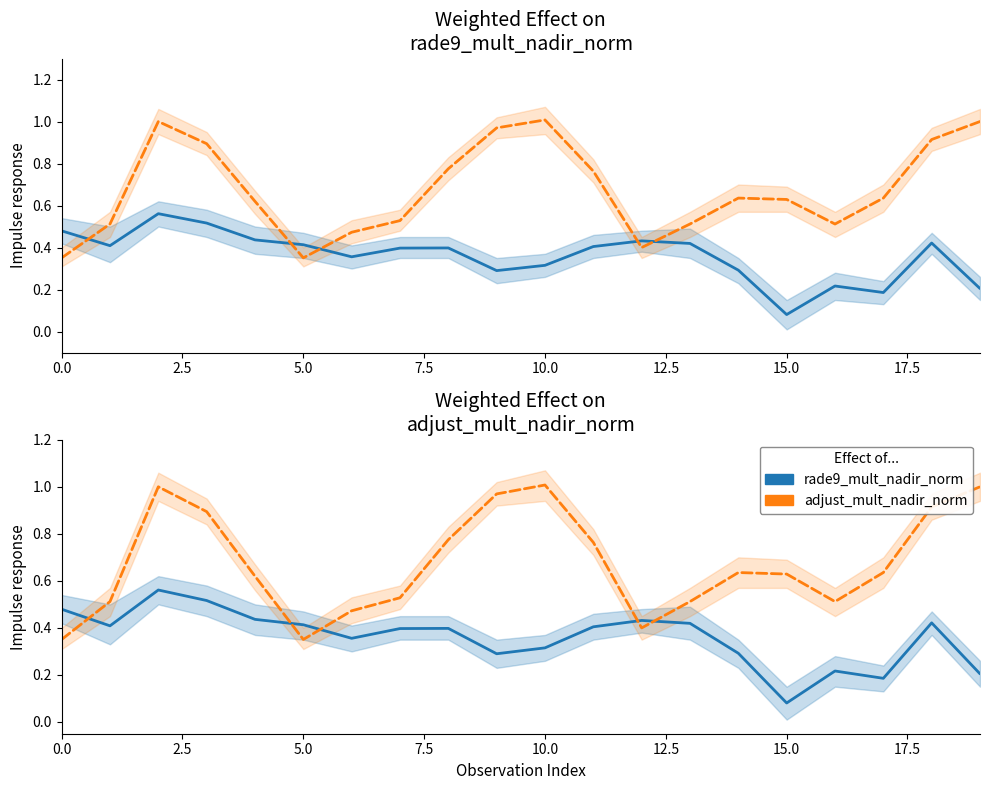

What is the total value across all series at 5.0?

1.6